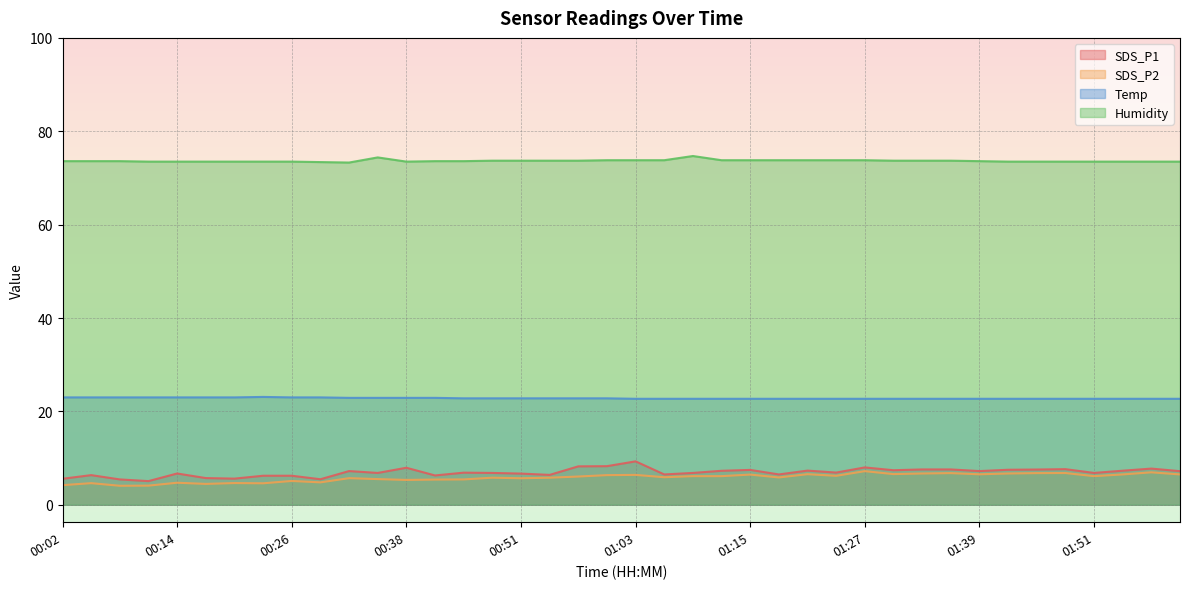

Which has a higher value, 01:12 or 01:39?

01:12